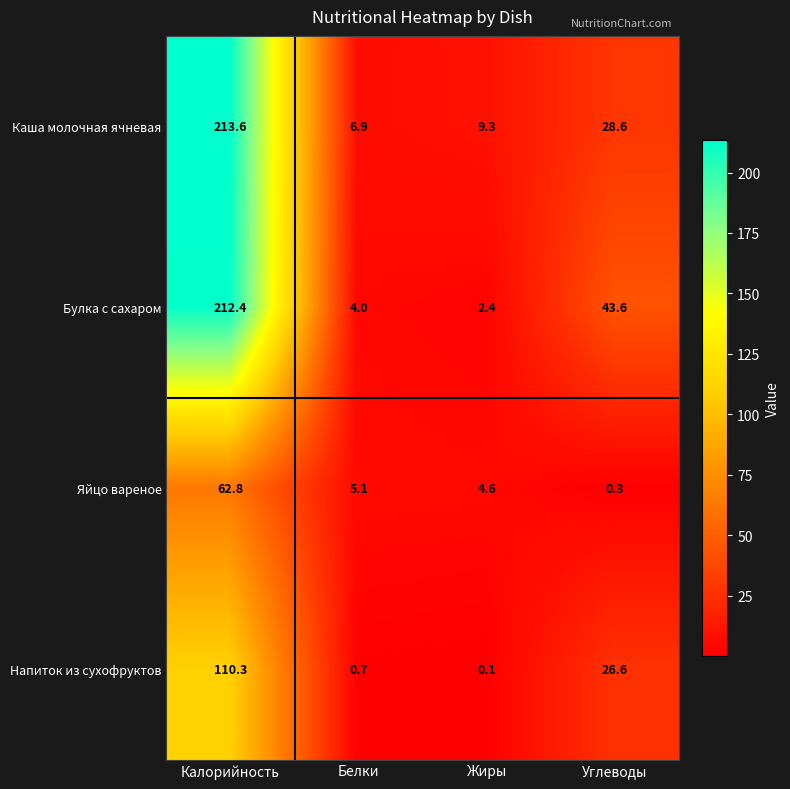

Reading left to right, extract all data points from this chart.

Каша молочная ячневая: 213.6	6.9	9.3	28.6
Булка с сахаром: 212.4	4.0	2.4	43.6
Яйцо вареное: 62.8	5.1	4.6	0.3
Напиток из сухофруктов: 110.3	0.7	0.1	26.6